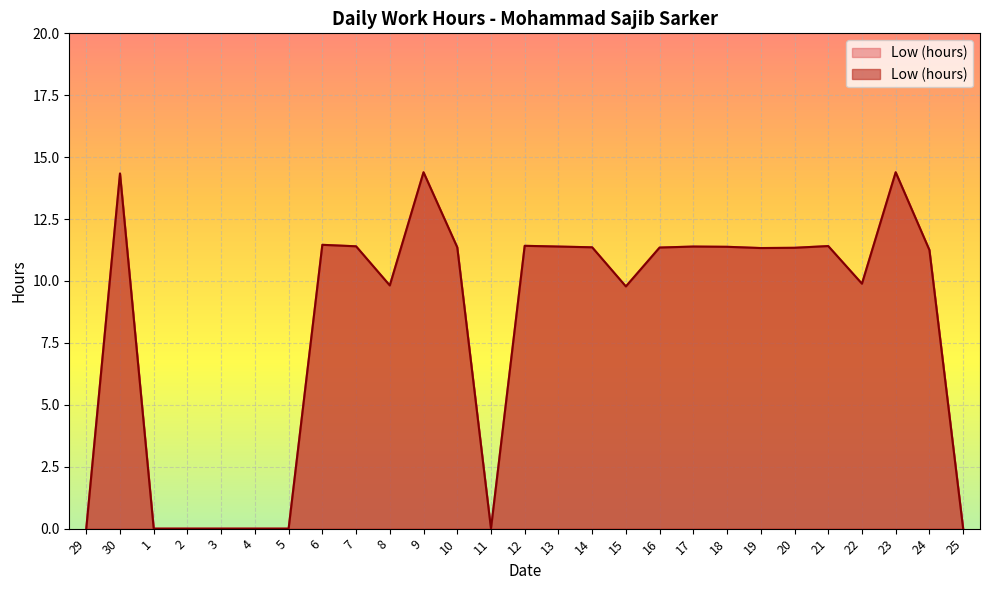

What position from the left is 25?

27